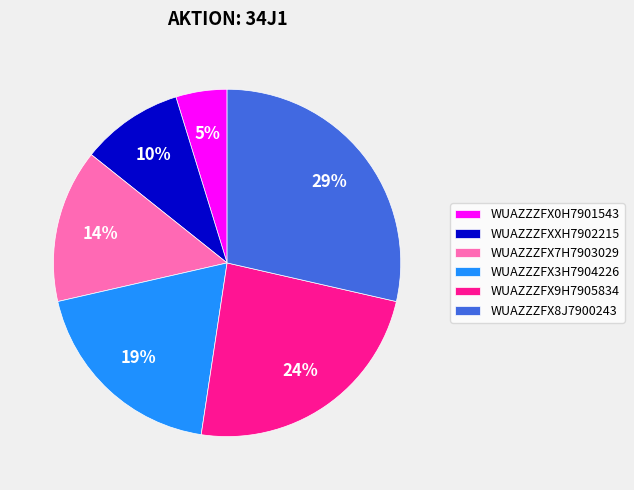

Which category has the smallest portion of the pie?

WUAZZZFX0H7901543